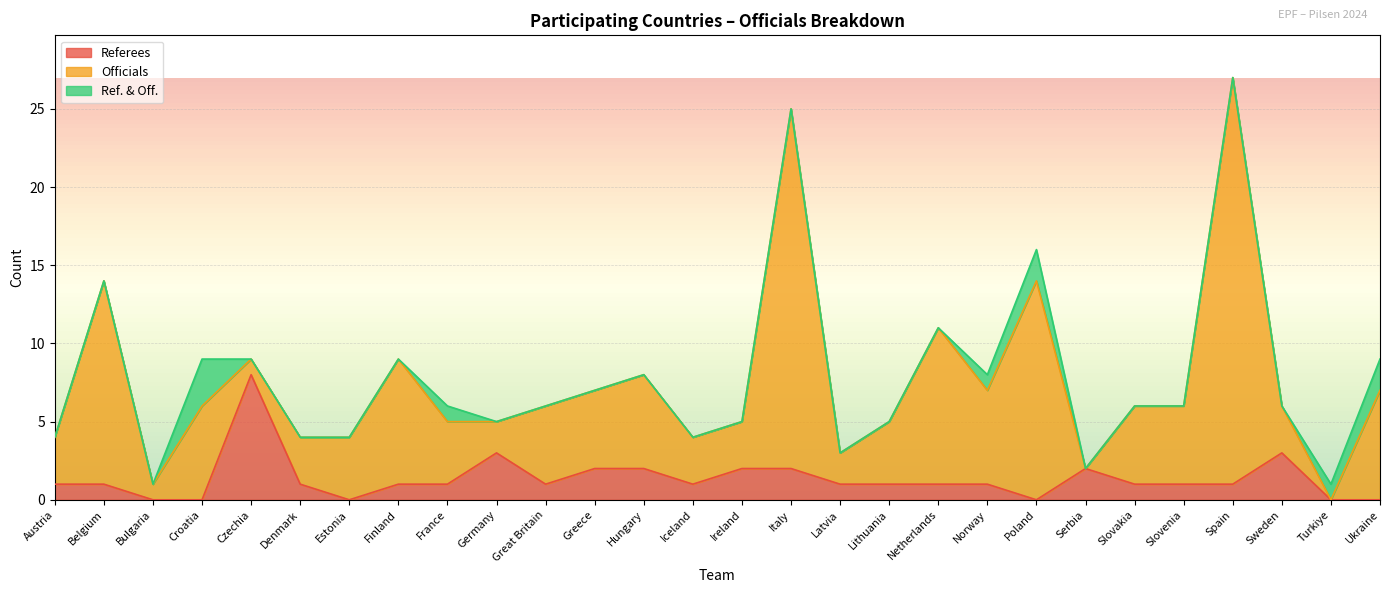

Reading left to right, transcribe all the data shown in this chart.

Referees: 1	1	0	0	8	1	0	1	1	3	1	2	2	1	2	2	1	1	1	1	0	2	1	1	1	3	0	0
Officials: 3	13	1	6	1	3	4	8	4	2	5	5	6	3	3	23	2	4	10	6	14	0	5	5	26	3	0	7
Ref. & Off.: 0	0	0	3	0	0	0	0	1	0	0	0	0	0	0	0	0	0	0	1	2	0	0	0	0	0	1	2